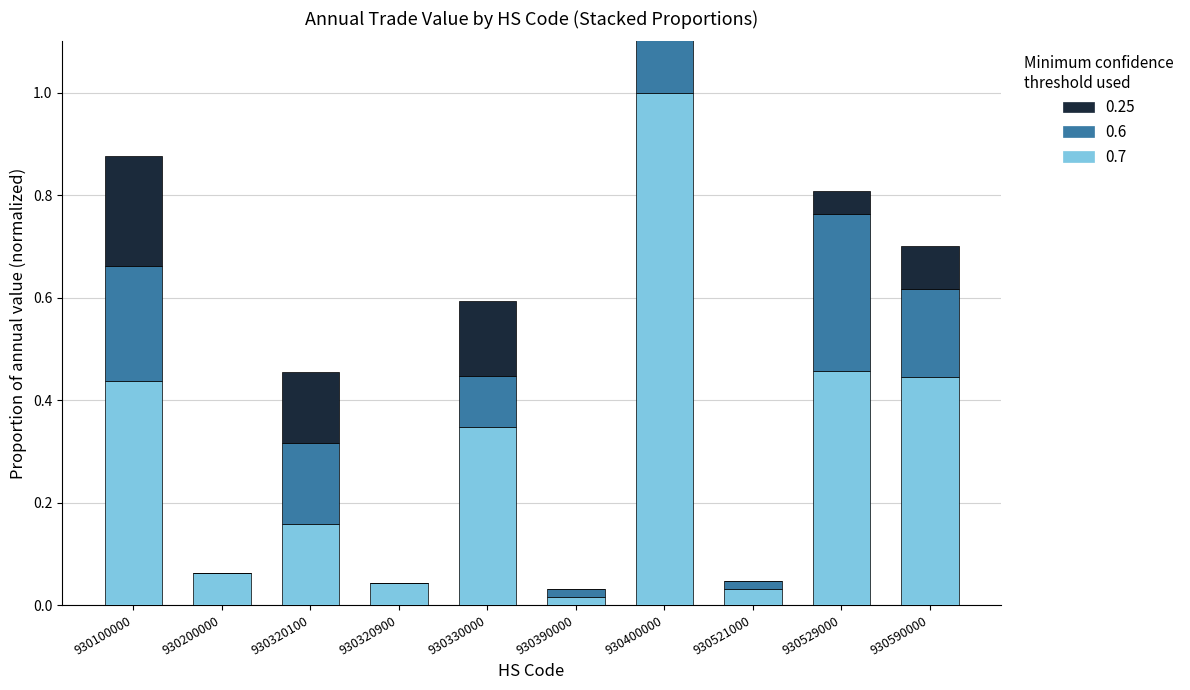

Is it true that 0.6 equals 0.0 at 930390000?

False